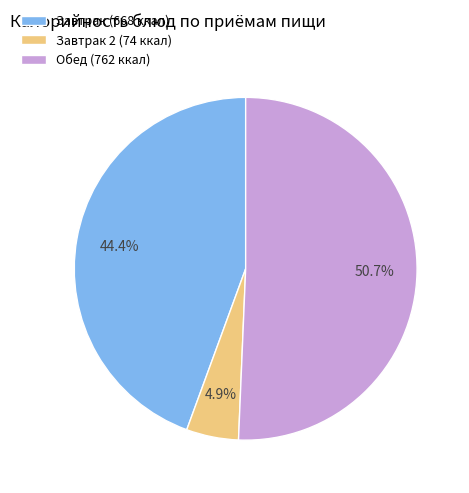

What is the smallest slice in the pie chart?

Завтрак 2 (74 ккал)